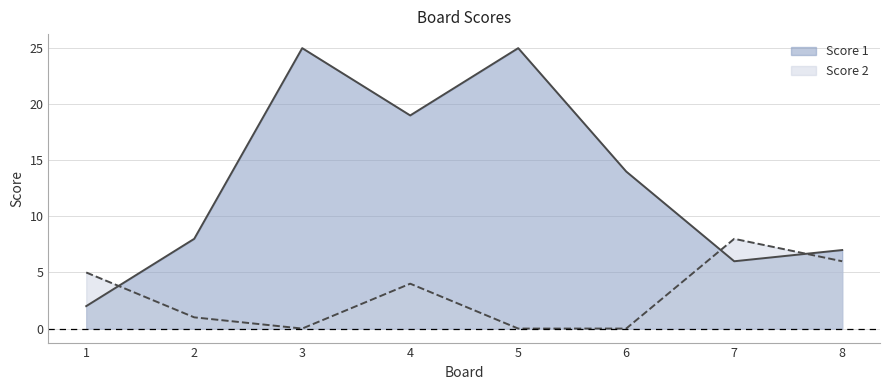

What is the difference between the highest and lowest values at 7?

2